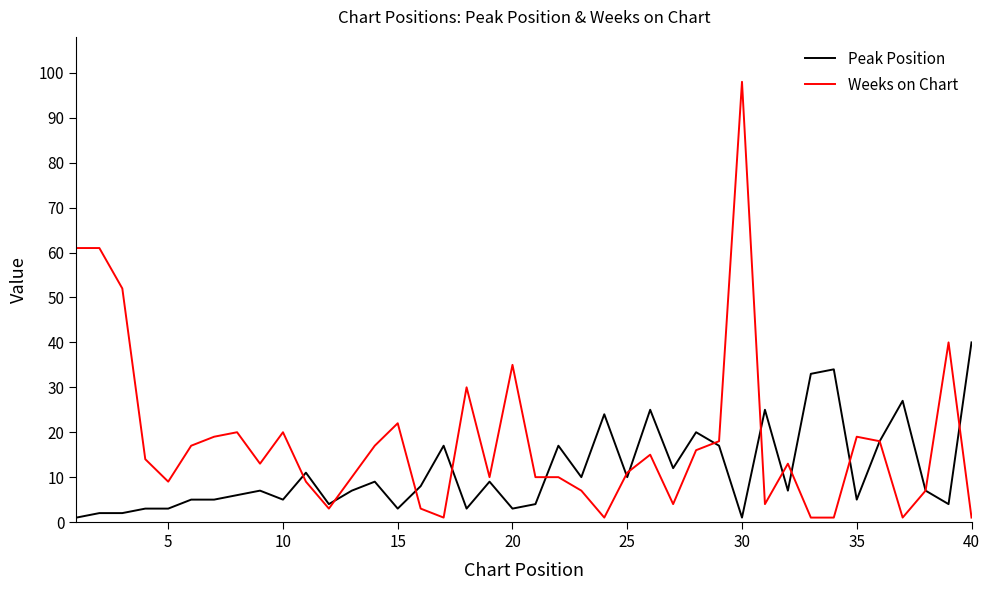

What are all the series names shown in the legend?

Peak Position, Weeks on Chart